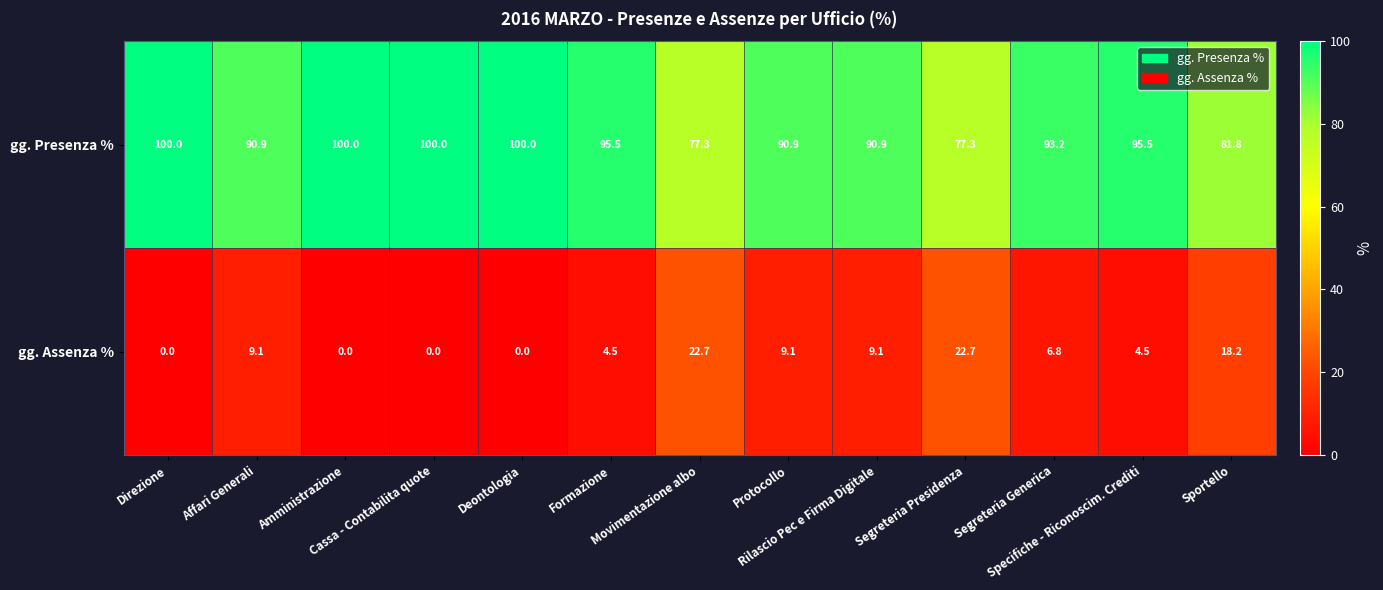

Rank the series by their average value, from highest to lowest.

gg. Presenza %, gg. Assenza %